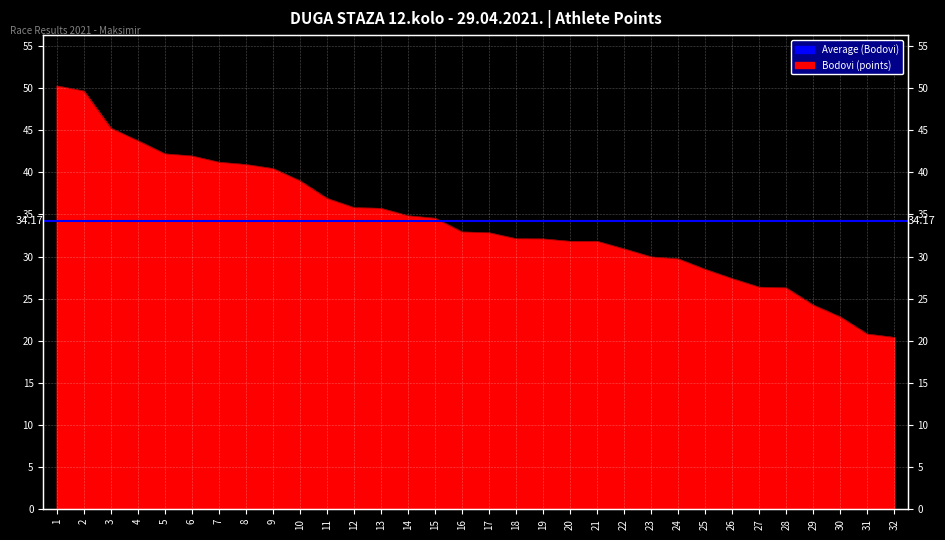

The value at 14 is 34.8. True or false?

True